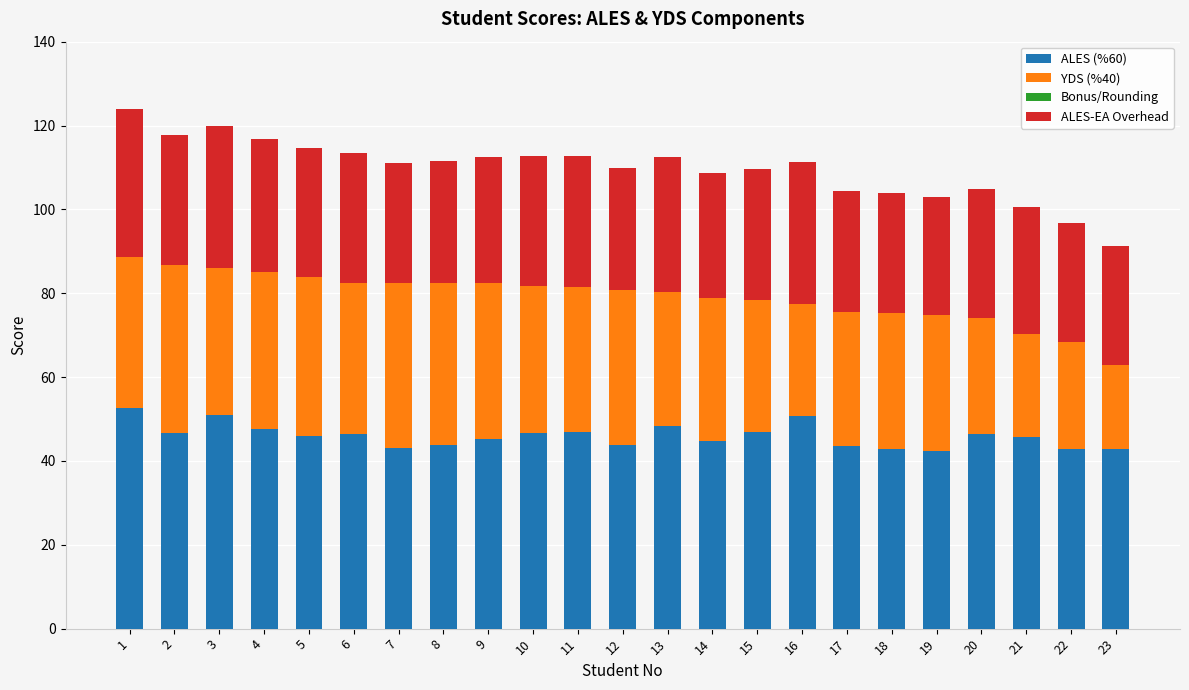

What is the lowest value of the ALES (%60) series?

42.3